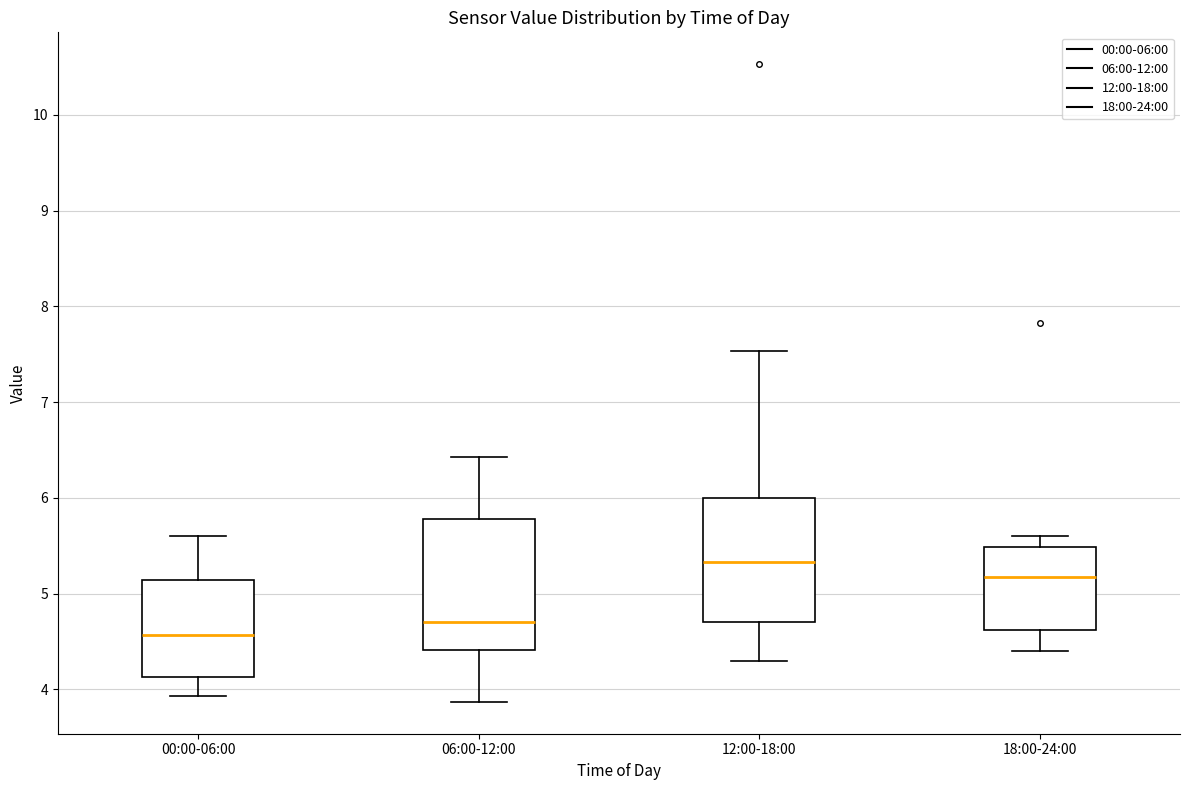

Reading left to right, transcribe this box plot: for each box, give where its median line is, the range the box spans, and where its two whiskers end, as read against the y-axis. The values are not printed on the chart, so give them approximately, as read against the axis.

00:00-06:00: median 4.6, box 4.1 to 5.1, whiskers 3.9 to 5.6
06:00-12:00: median 4.7, box 4.4 to 5.8, whiskers 3.9 to 6.4
12:00-18:00: median 5.3, box 4.7 to 6.0, whiskers 4.3 to 7.5
18:00-24:00: median 5.2, box 4.6 to 5.5, whiskers 4.4 to 5.6